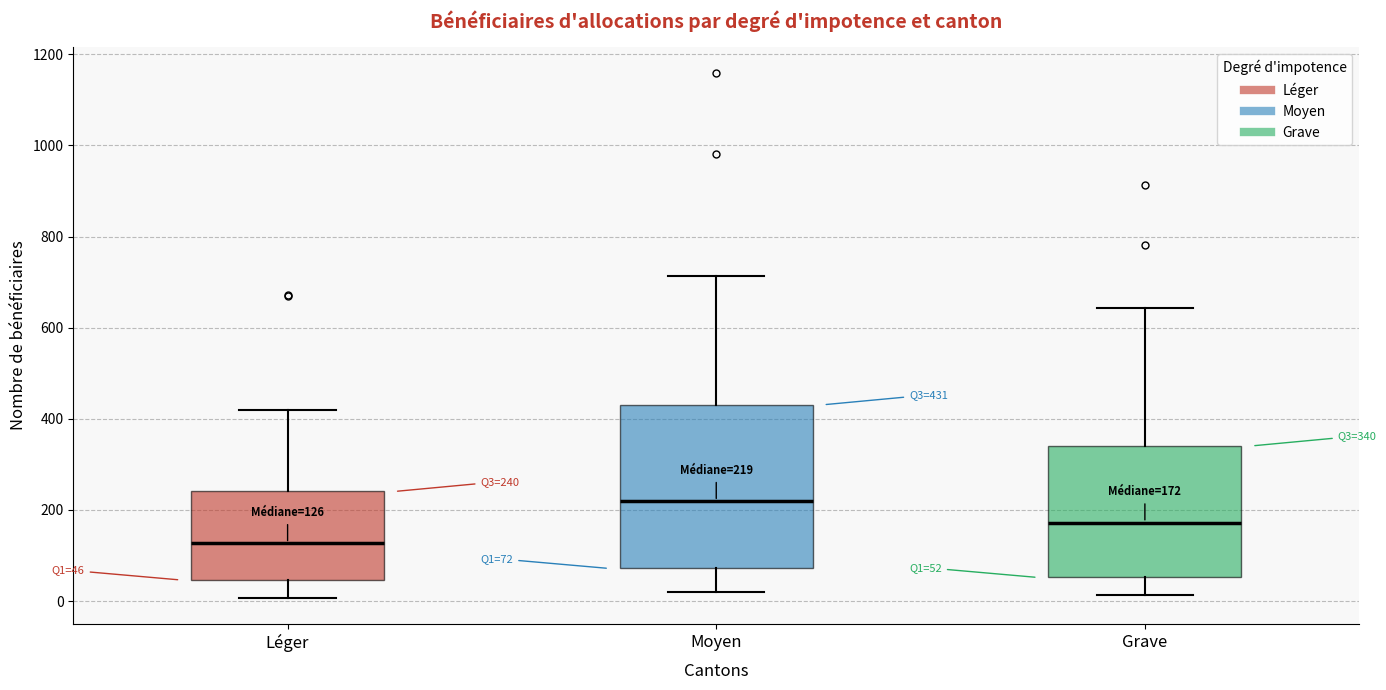

Which box has the highest median line?

Moyen